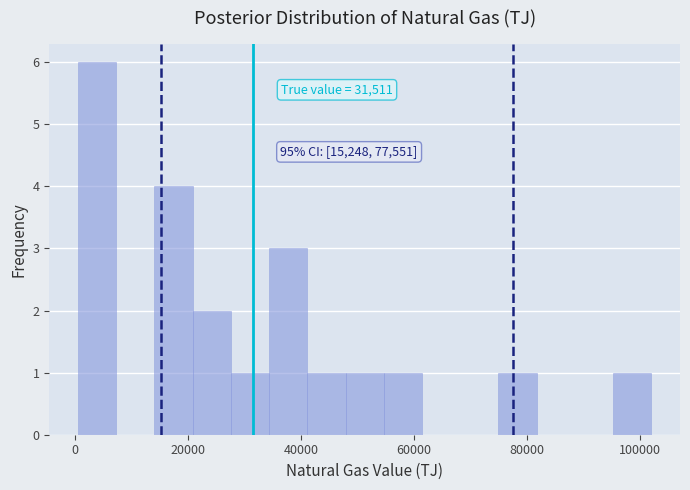

Around what value on the x-axis is the tallest bar? Give the approximate position of its centre, as read against the axis.

4000